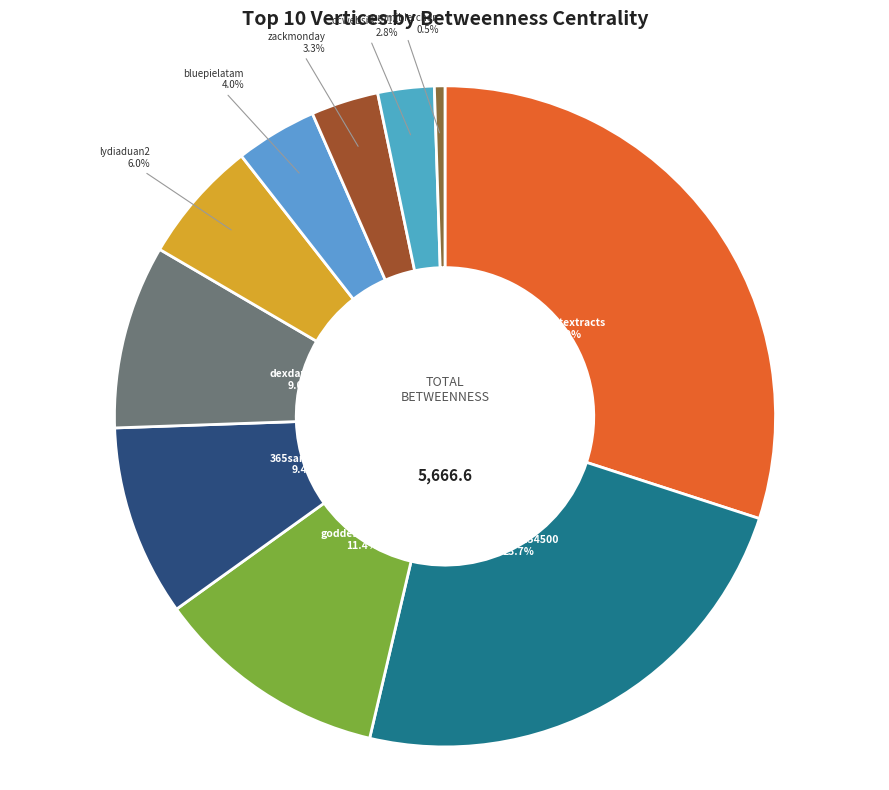

To the nearest percent, what is the average slice percentage?

10%